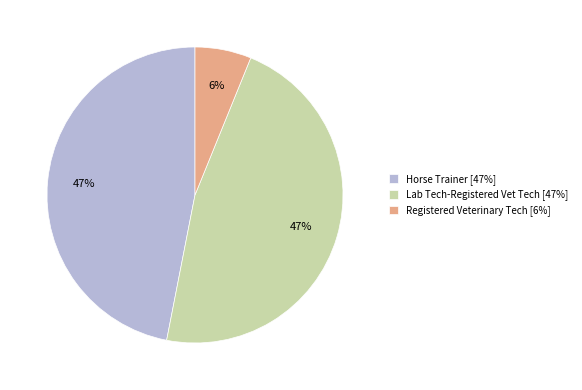

How many slices are in this pie chart?

3